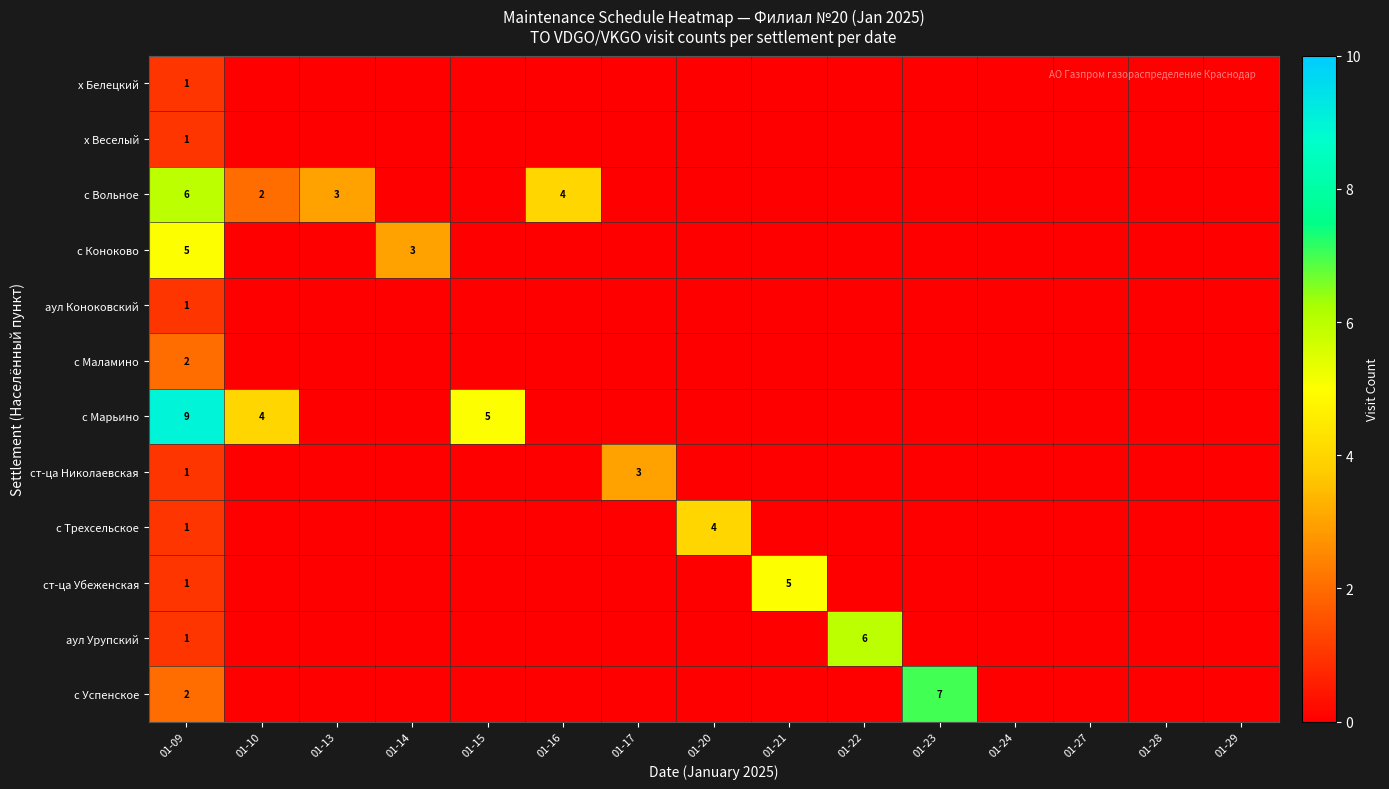

What is the total value across all series at 01-13?

3